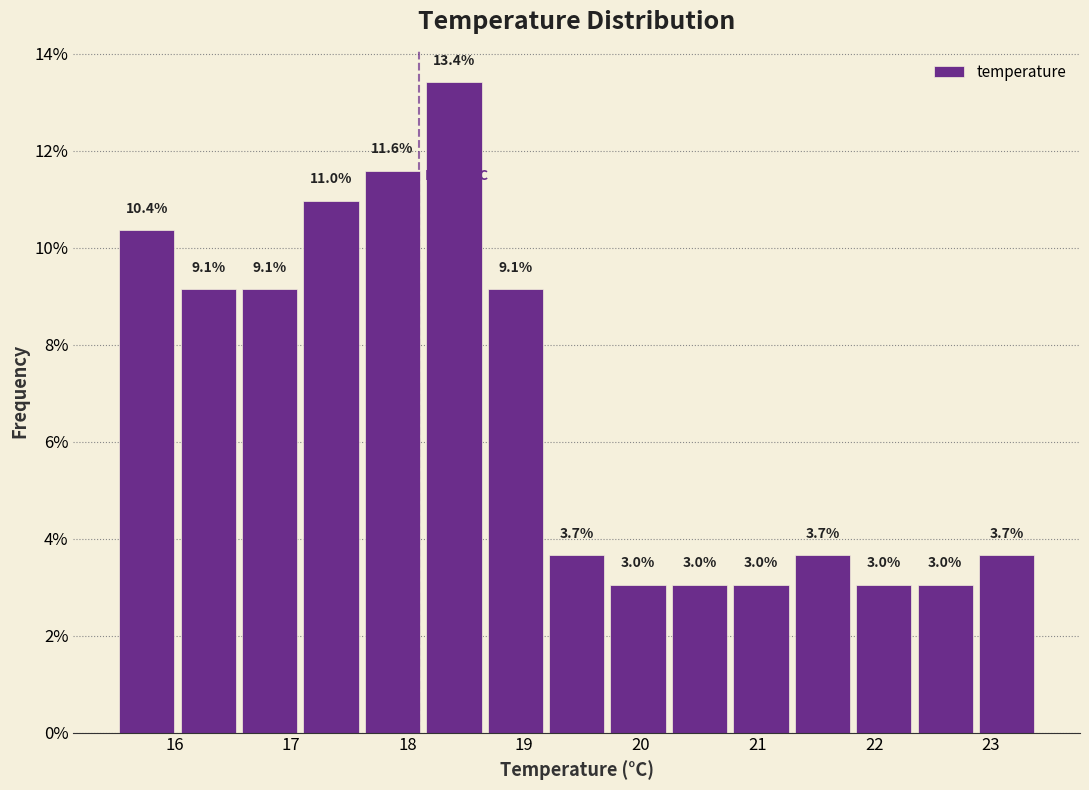

What is the height of the bar covering 19.2 to 19.7 on the x-axis? The bar edges are not printed on the chart, so give them approximately, as read against the axis.

3.7